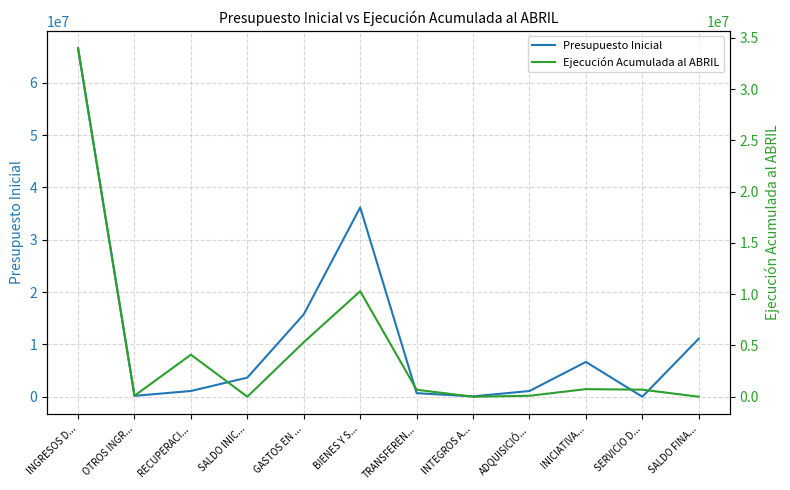

How many values in the Presupuesto Inicial series are below 3653894?

6